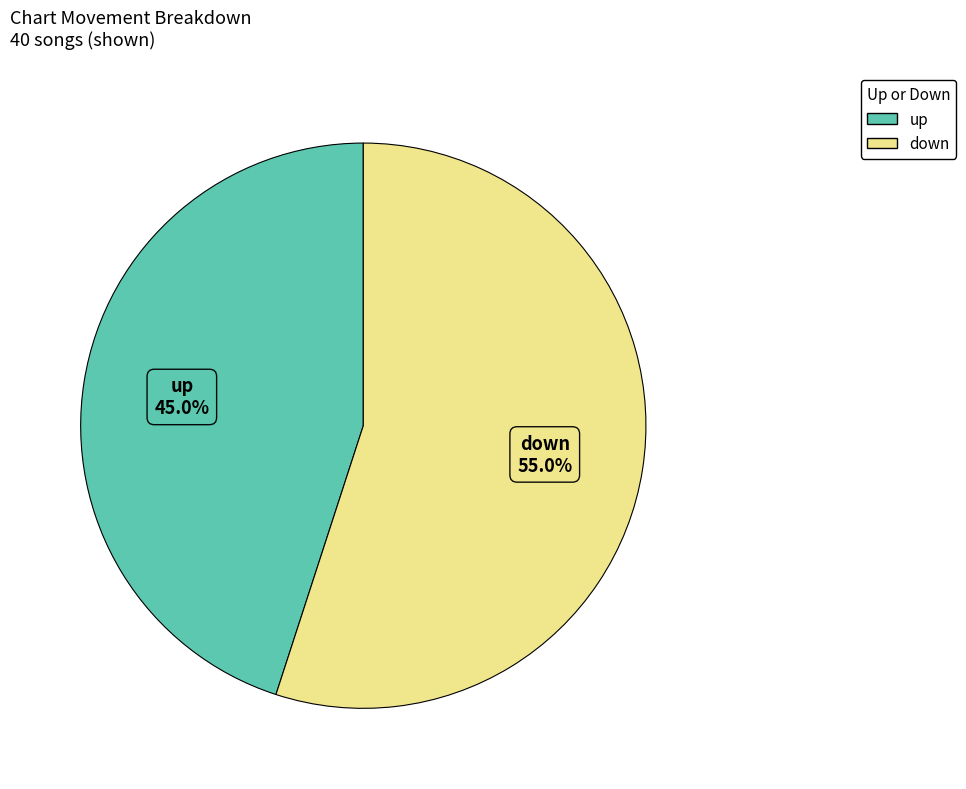

To the nearest percent, what is the combined percentage of down and up?

100%